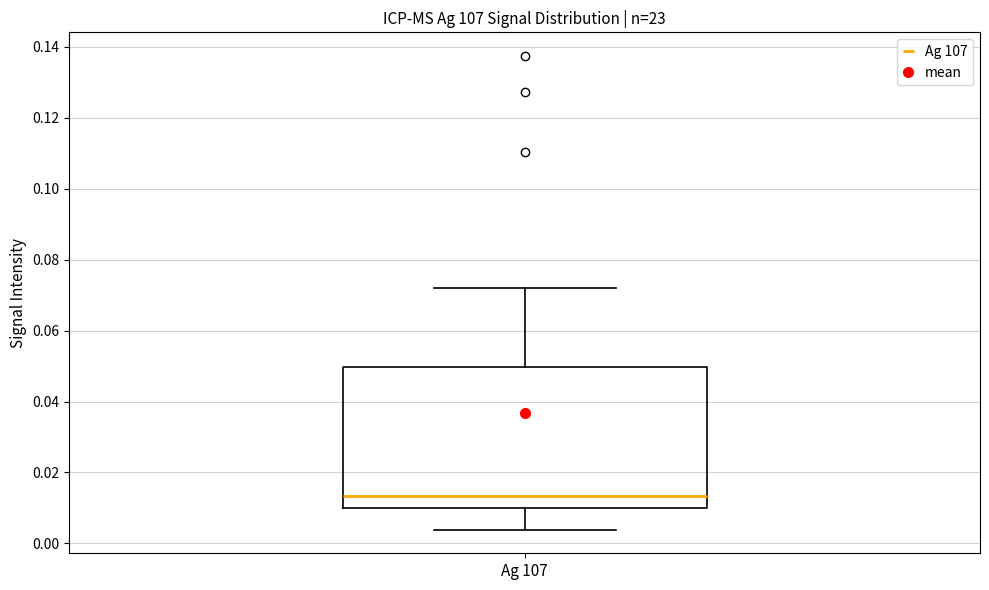

Where is the lower edge of the box for Ag 107 on the y-axis? The values are not printed on the chart, so give them approximately, as read against the axis.

0.010